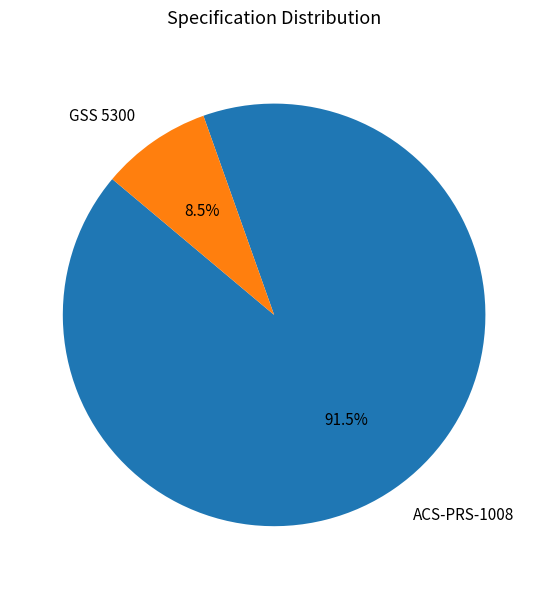

Which category accounts for the majority?

ACS-PRS-1008